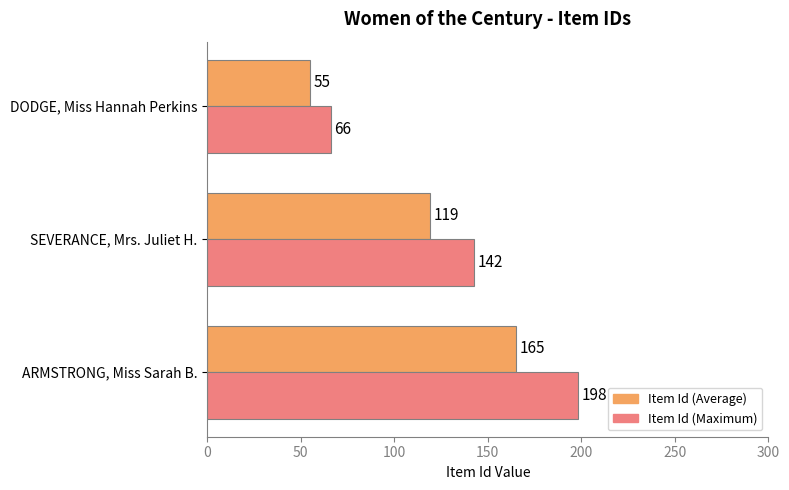

What is the difference between the maximum and minimum values in the Item Id (Maximum) series?

132.0